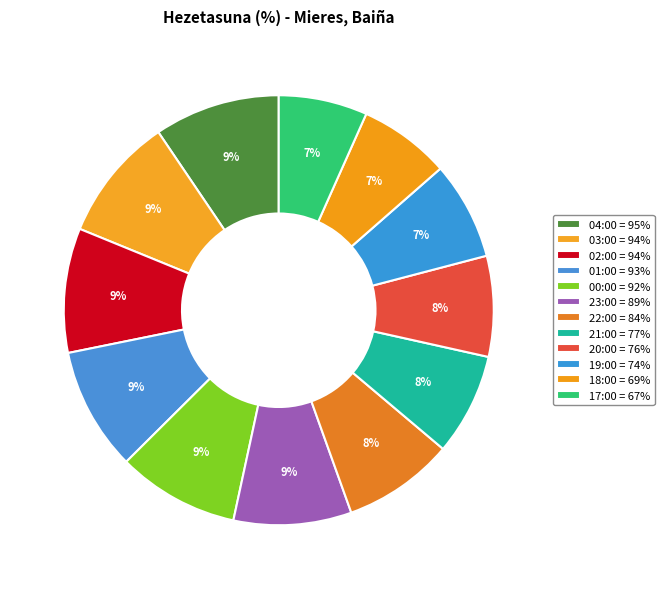

True or false: 22:00 accounts for 8% of the total.

True